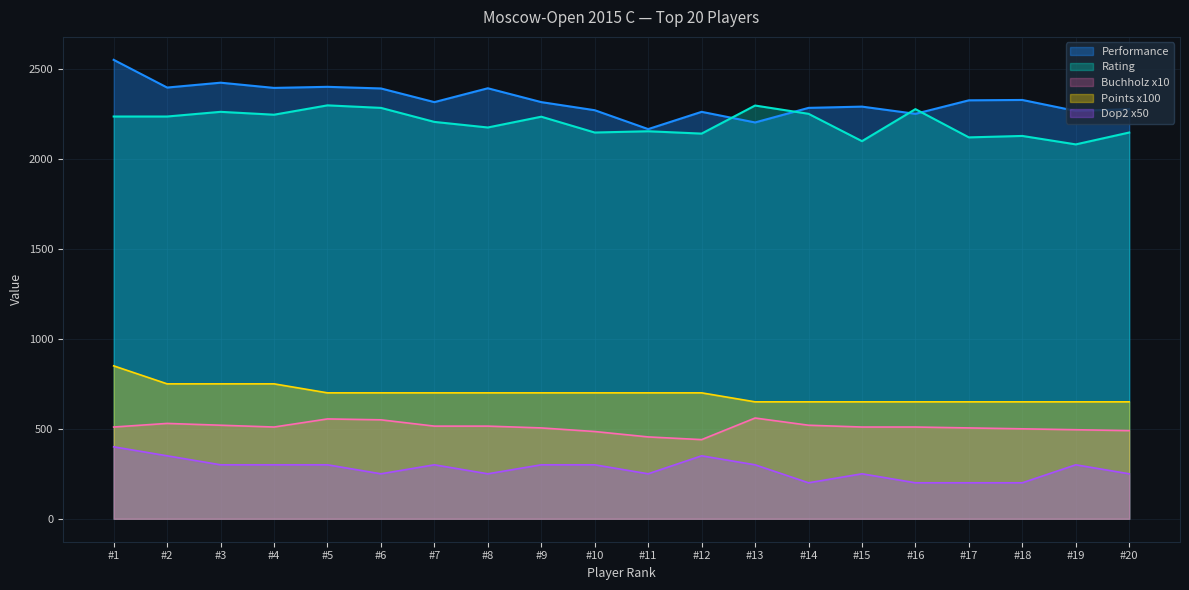

Which series has the largest range (max minus min)?

Performance